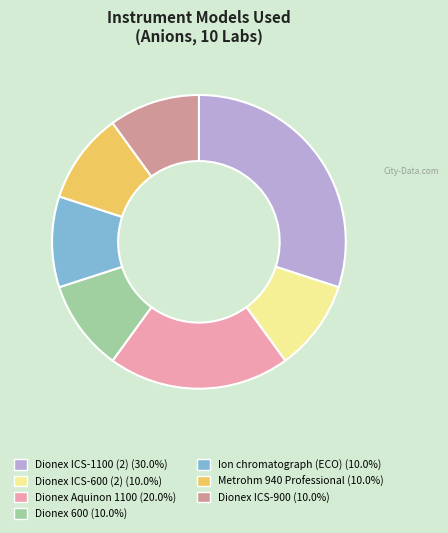

The Dionex ICS-600 (2) slice represents 10% of the pie. True or false?

True